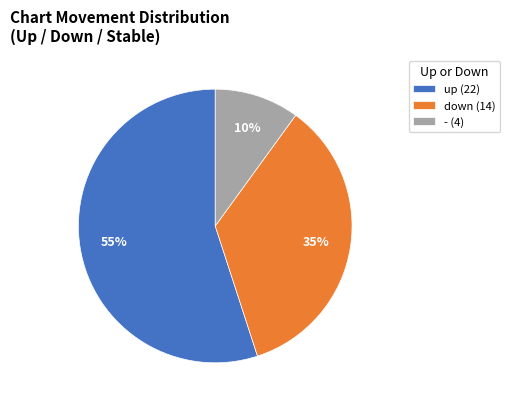

To the nearest percent, what percentage of the pie is -?

10%